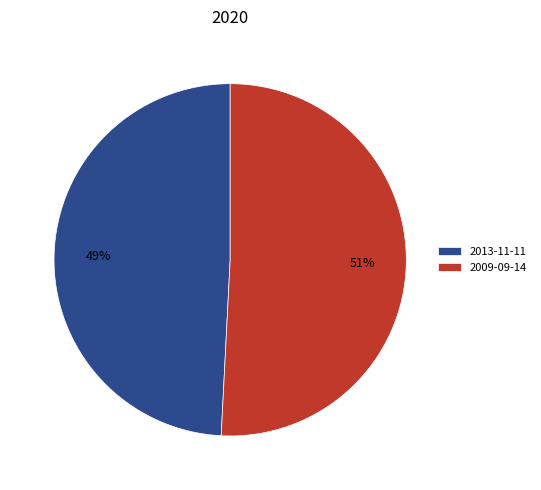

Rank the categories by value from lowest to highest.

2013-11-11, 2009-09-14